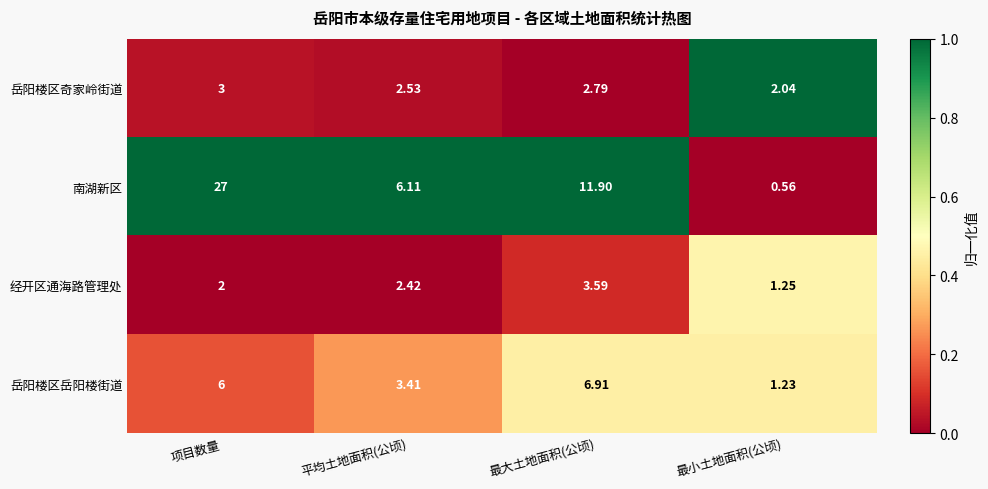

At which label does 岳阳楼区奇家岭街道 reach its peak?

项目数量